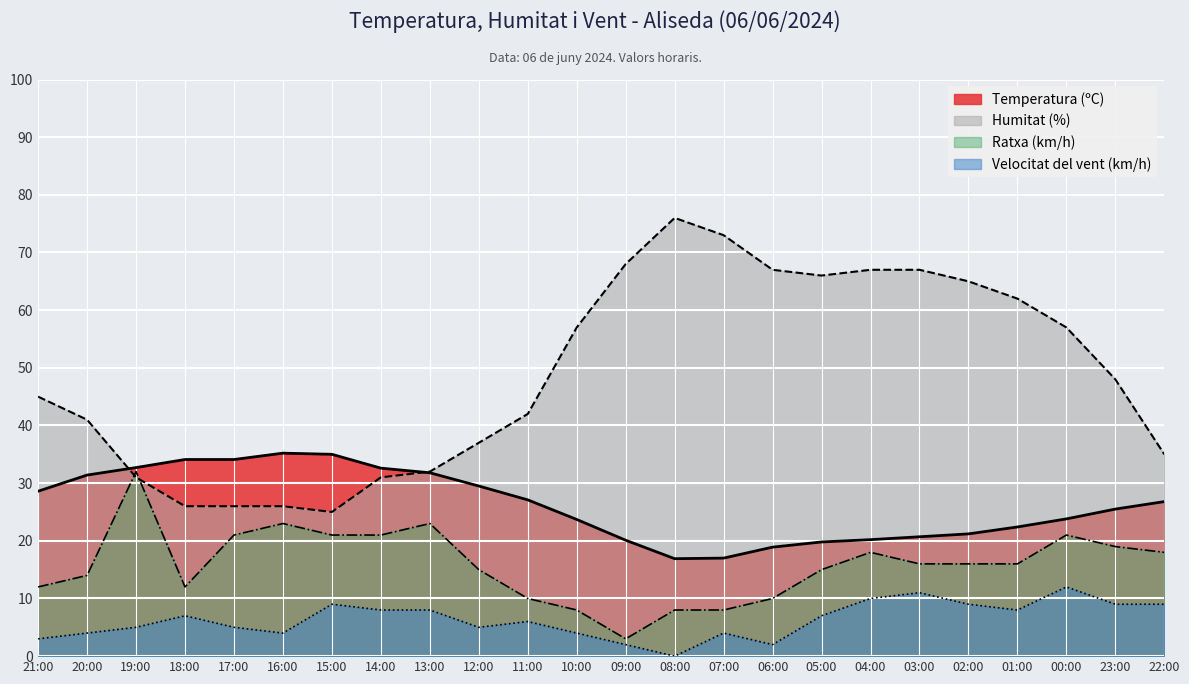

True or false: Temperatura (ºC) has more than 2 interior local peaks.

False